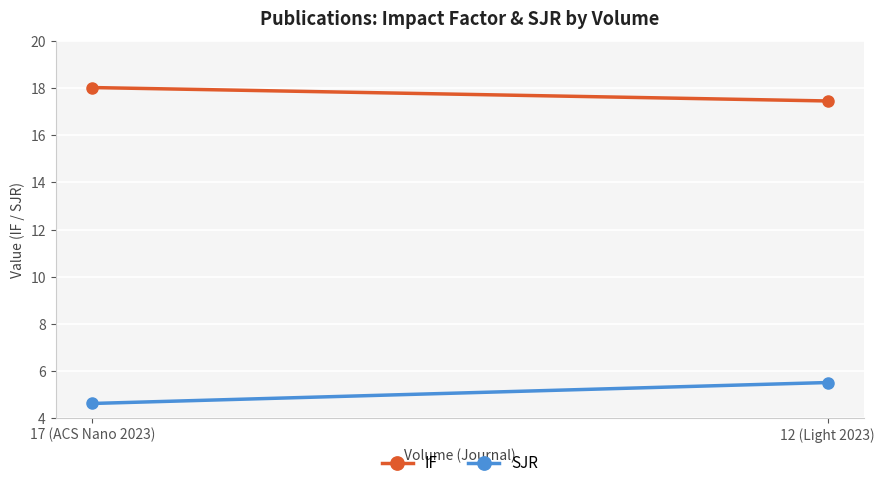

How many SJR values are between 4 and 5?

1